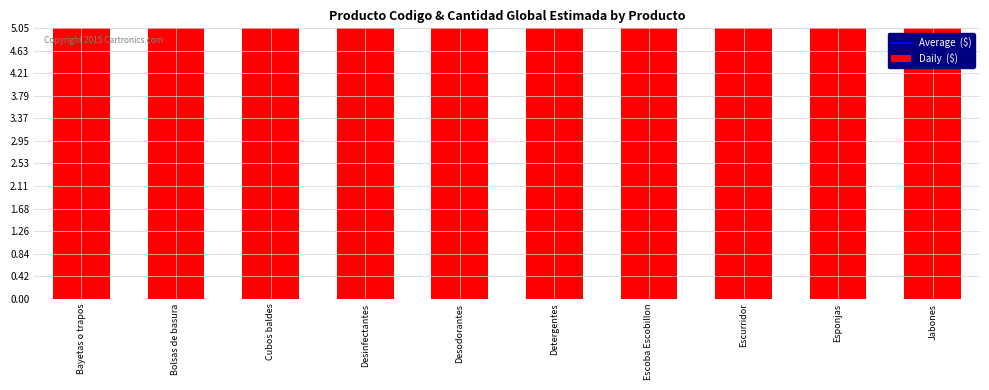

What is the label of the 6th bar from the right?

Desodorantes